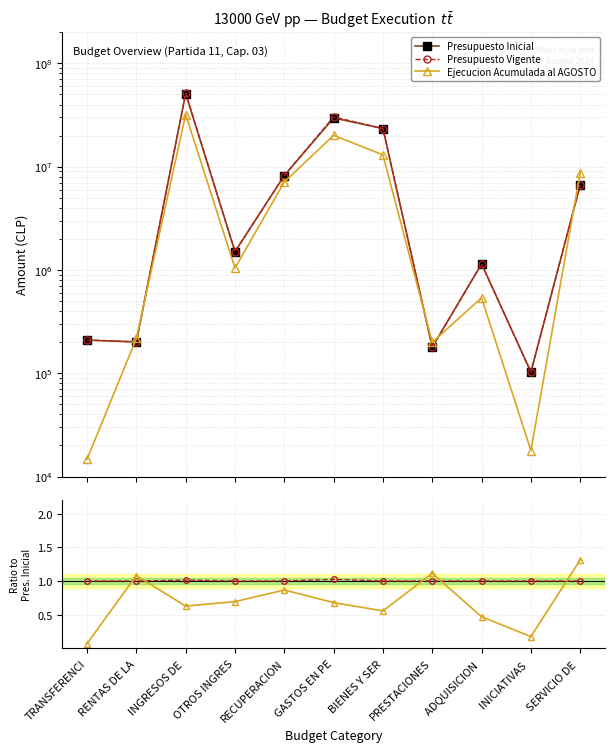

What is the value of the Presupuesto Inicial point at the 4th from the left?

1505690.0